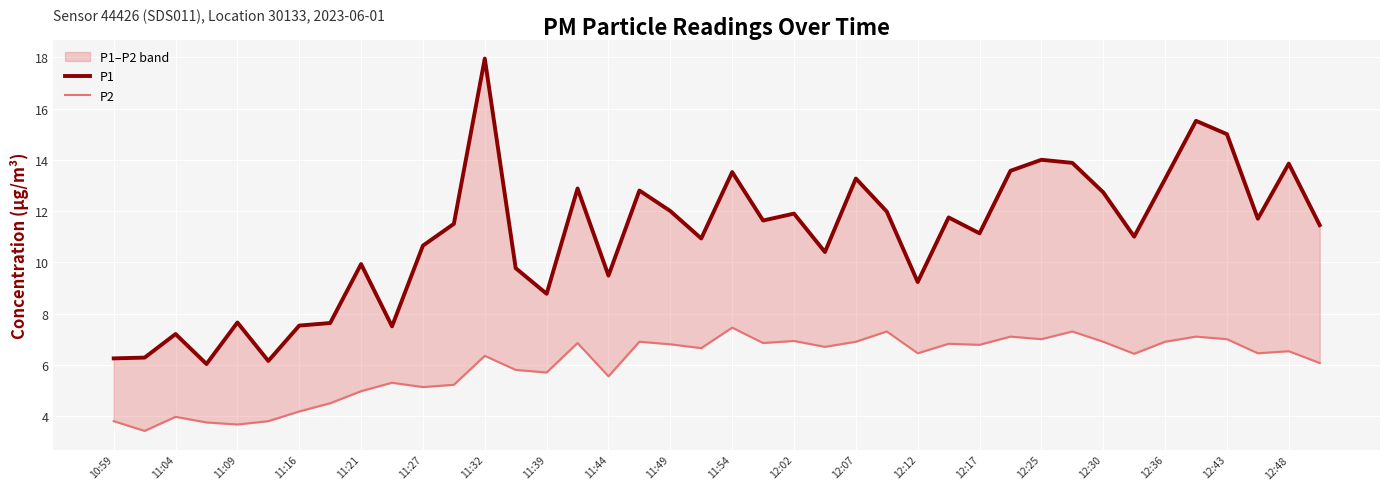

True or false: P1 and P2 cross at least once.

False